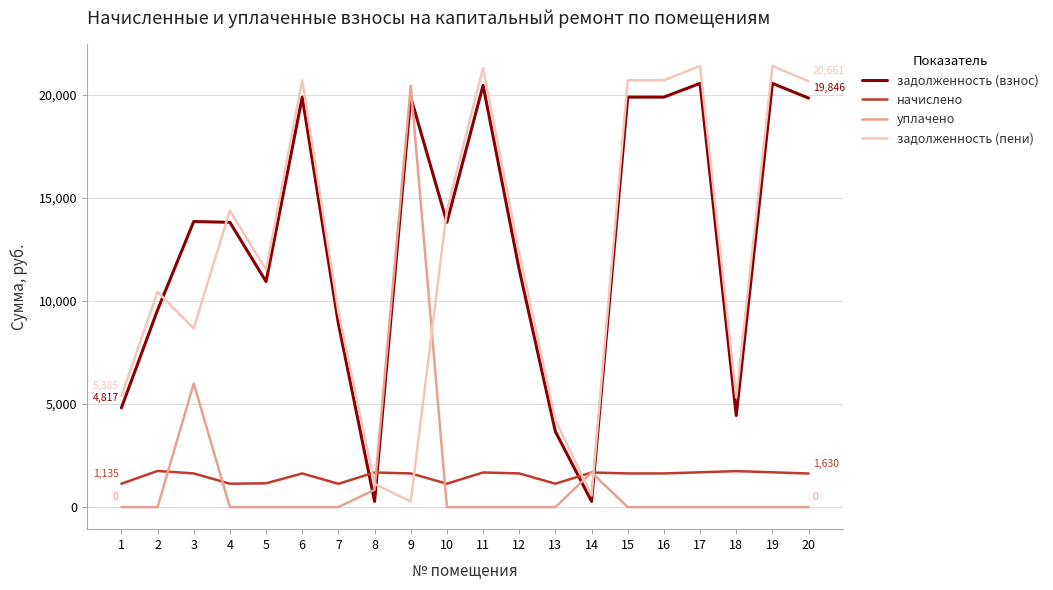

What is the average value of the начислено series?

1509.1